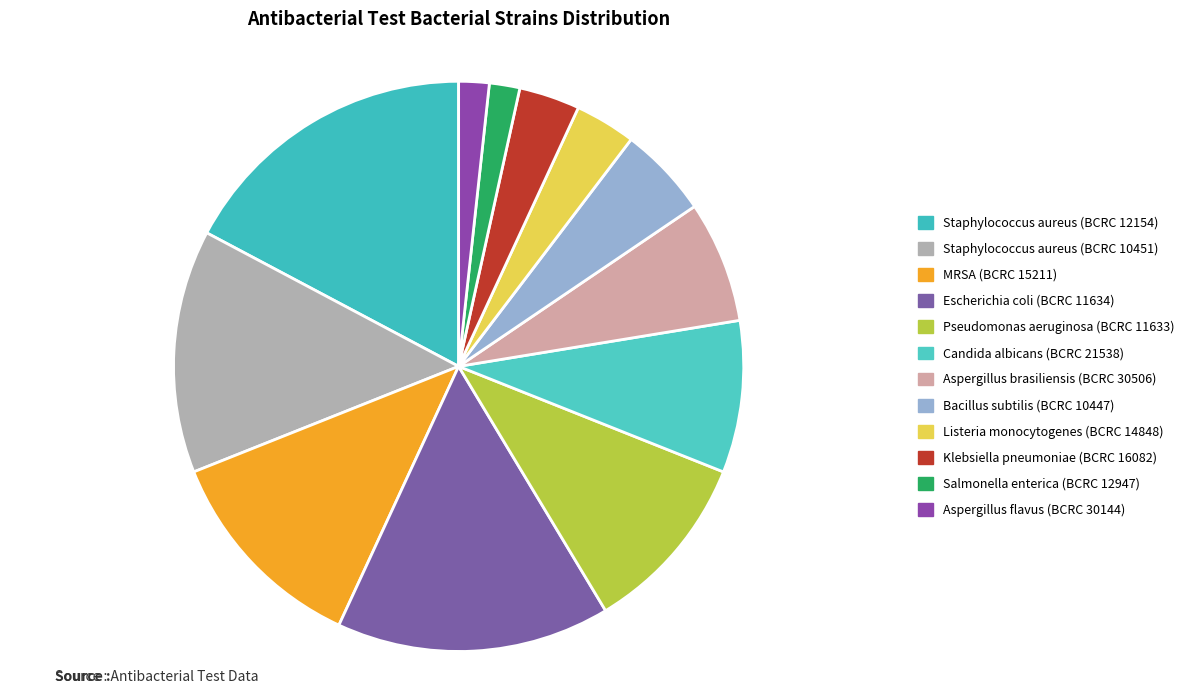

Which has a higher value, Candida albicans (BCRC 21538) or Bacillus subtilis (BCRC 10447)?

Candida albicans (BCRC 21538)